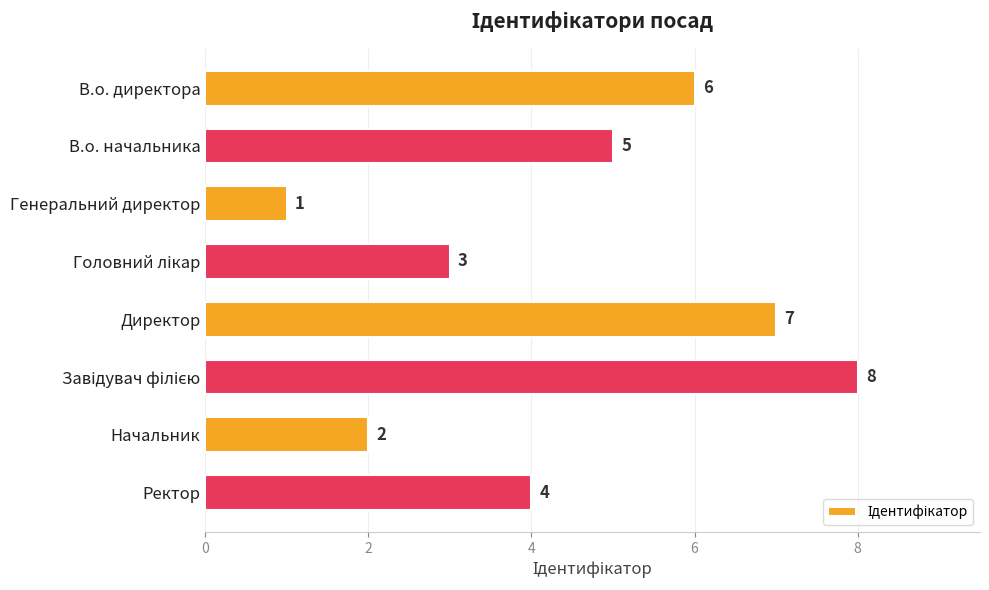

Count the values in the range 3 to 7.

5